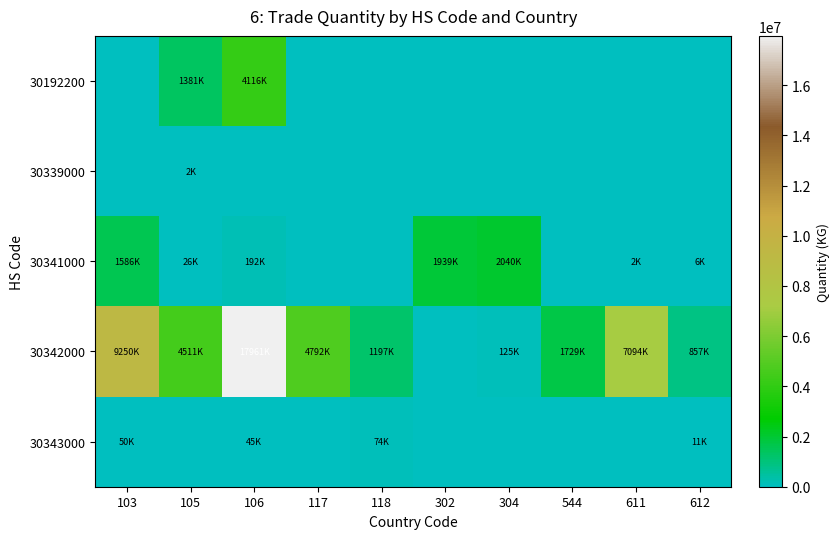

Reading right to left, extract all data points from this chart.

30192200: 612=0	611=0	544=0	304=0	302=0	118=0	117=0	106=4116349	105=1381770	103=0
30339000: 612=0	611=0	544=0	304=0	302=0	118=0	117=0	106=0	105=2250	103=0
30341000: 612=6474	611=2490	544=0	304=2040249	302=1939413	118=0	117=0	106=192323	105=26900	103=1586433
30342000: 612=857941	611=7094831	544=1729953	304=125056	302=0	118=1197507	117=4792588	106=17961929	105=4511871	103=9250674
30343000: 612=11161	611=0	544=0	304=0	302=0	118=74224	117=0	106=45773	105=0	103=50279